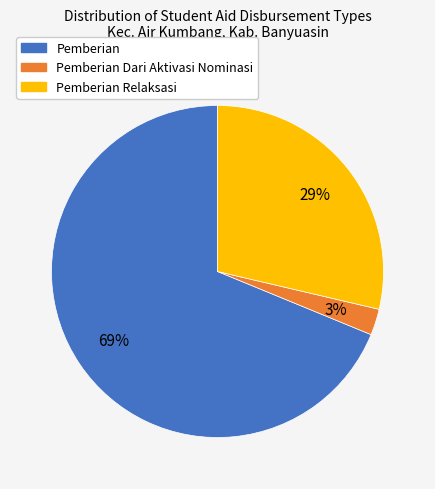

Count the number of slices in the pie.

3